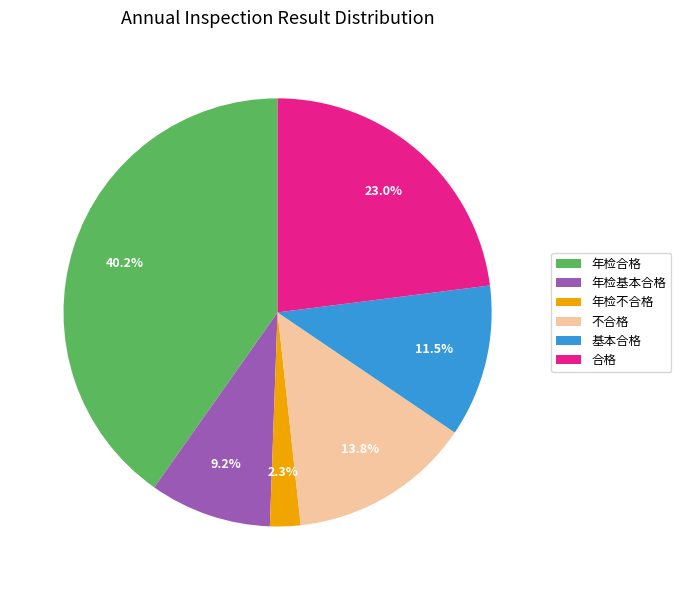

Rank the categories by value from highest to lowest.

年检合格, 合格, 不合格, 基本合格, 年检基本合格, 年检不合格